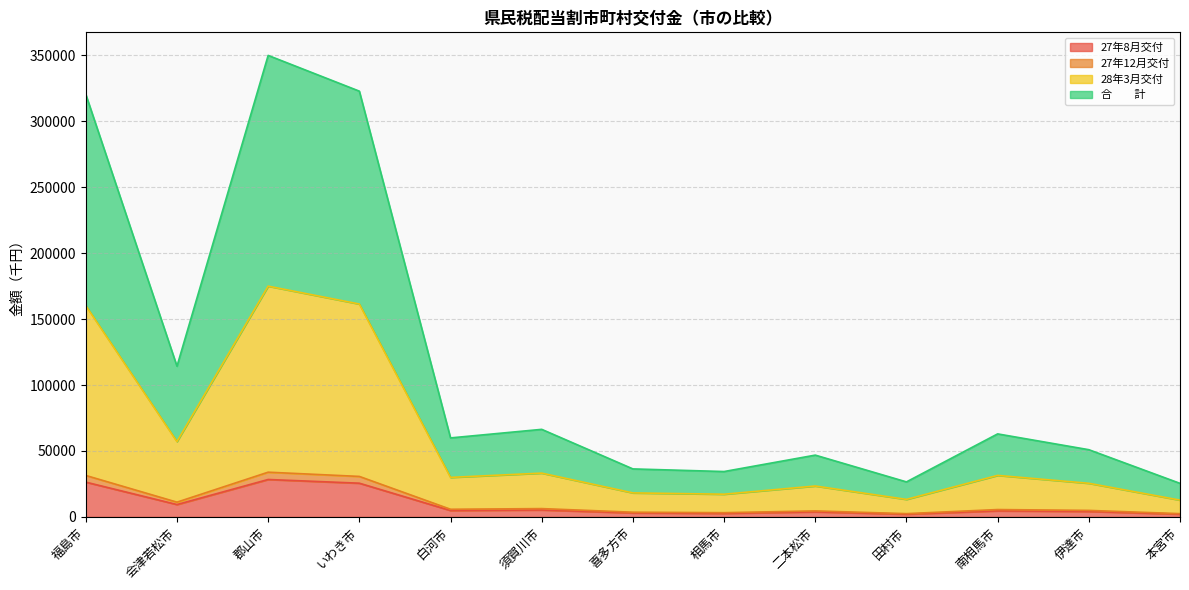

True or false: 28年3月交付 and 27年8月交付 cross at least once.

False